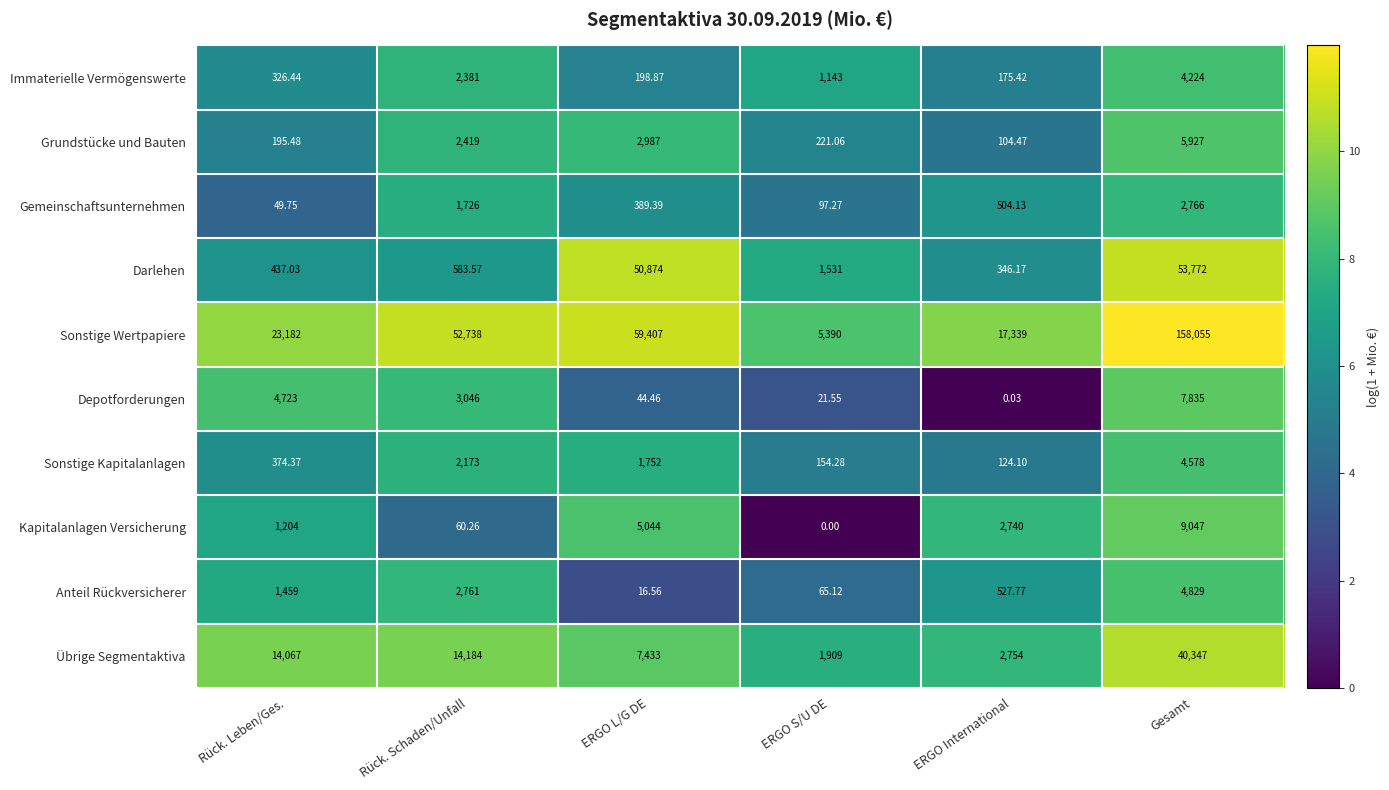

At Rück. Schaden/Unfall, list the series in order from smallest to largest.

Kapitalanlagen Versicherung, Darlehen, Gemeinschaftsunternehmen, Sonstige Kapitalanlagen, Immaterielle Vermögenswerte, Grundstücke und Bauten, Anteil Rückversicherer, Depotforderungen, Übrige Segmentaktiva, Sonstige Wertpapiere